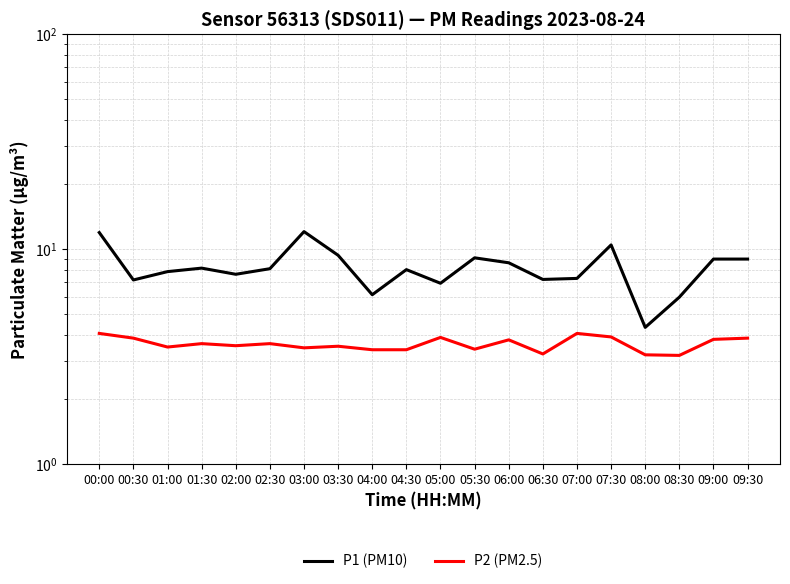

True or false: P1 (PM10) has a value of 3.3 at 04:00.

False